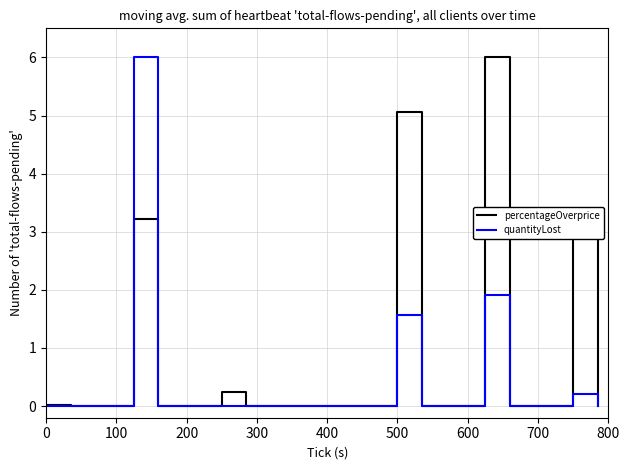

What is the label of the 11th point from the right?

500